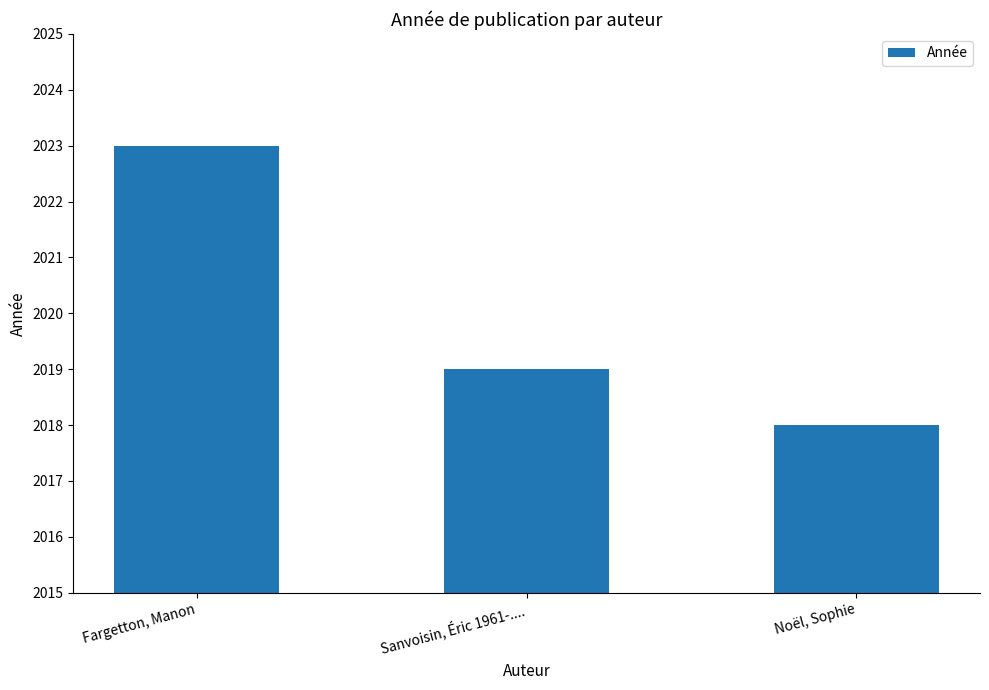

Reading left to right, extract all data points from this chart.

2023	2019	2018